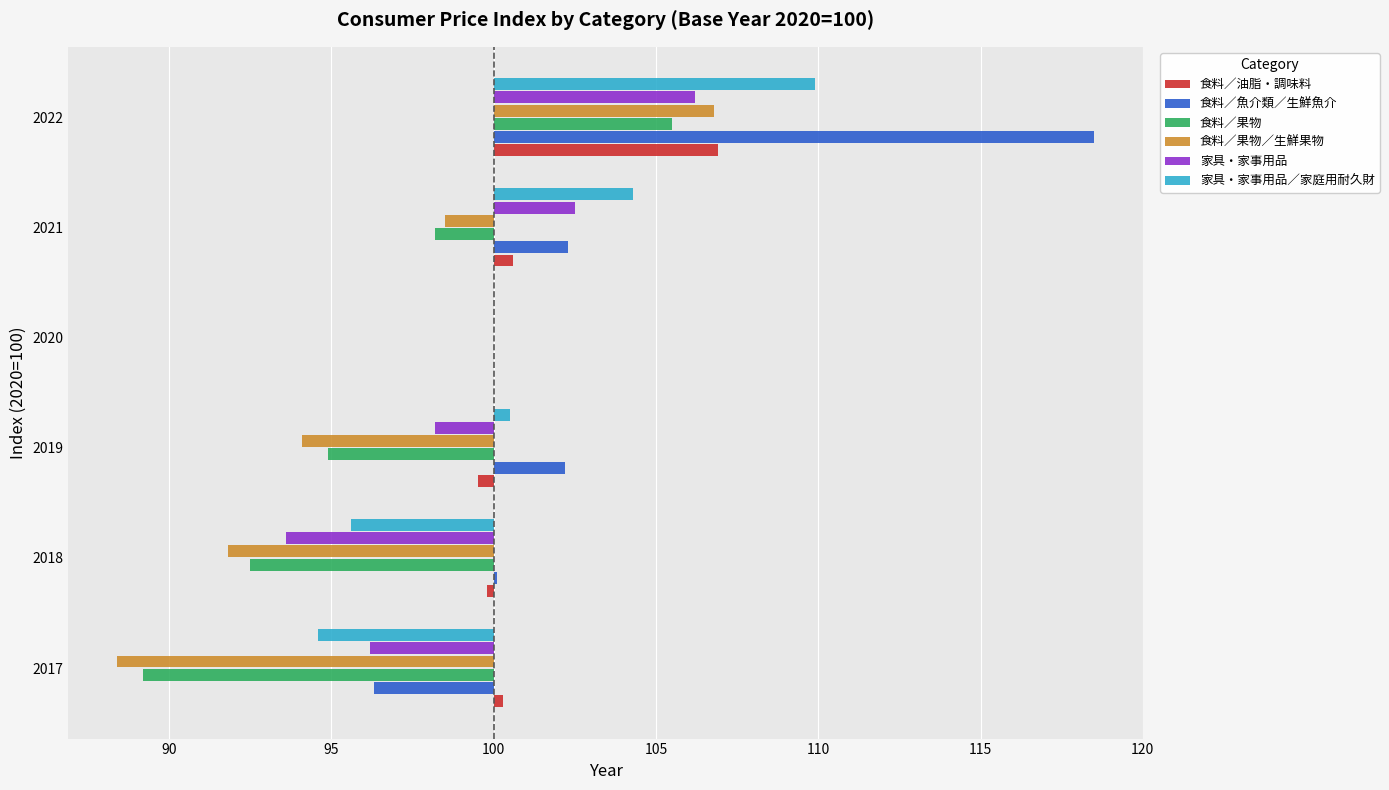

Which series has the largest range (max minus min)?

食料／魚介類／生鮮魚介